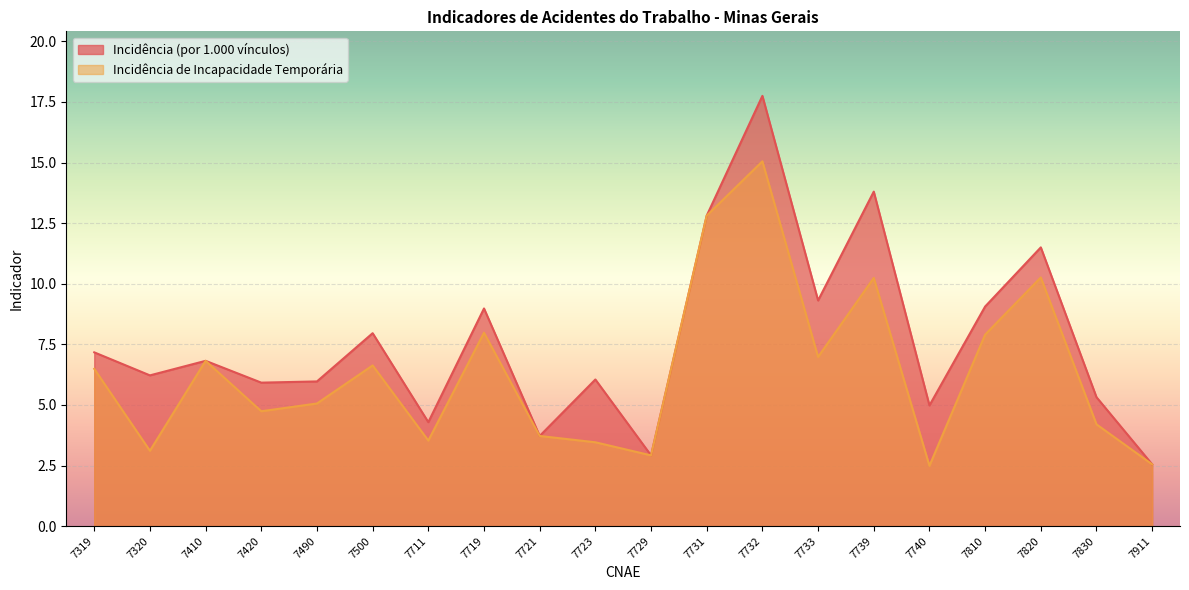

At which category is the sum across all series the highest?

7732